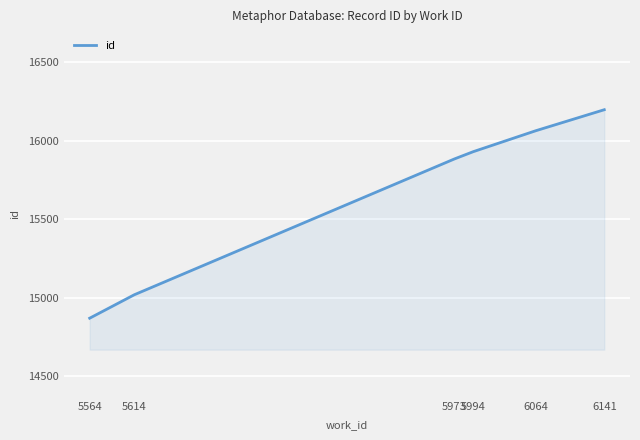

Read the value at 6141, to the nearest 100.

16200